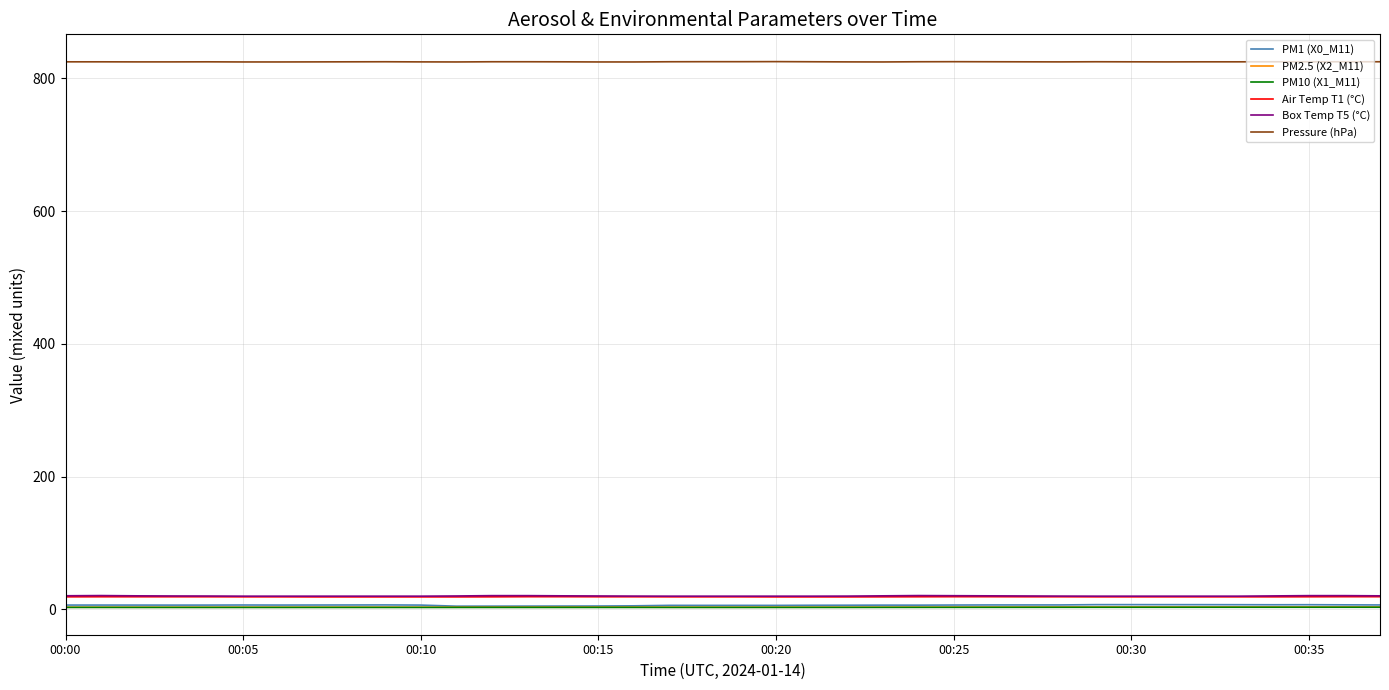

True or false: Air Temp T1 (°C) and PM10 (X1_M11) cross at least once.

False